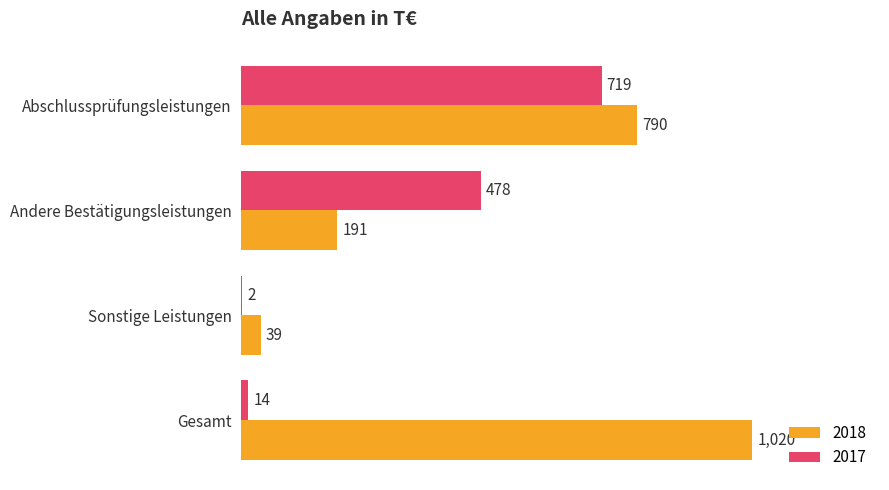

The 2018 series shows 285 at Gesamt. True or false?

False